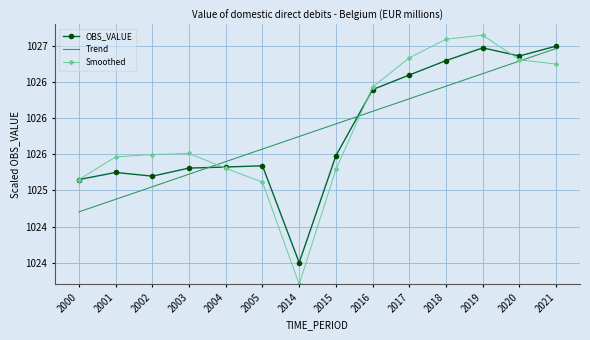

Rank the categories by Trend value from lowest to highest.

2000, 2001, 2002, 2003, 2004, 2005, 2014, 2015, 2016, 2017, 2018, 2019, 2020, 2021